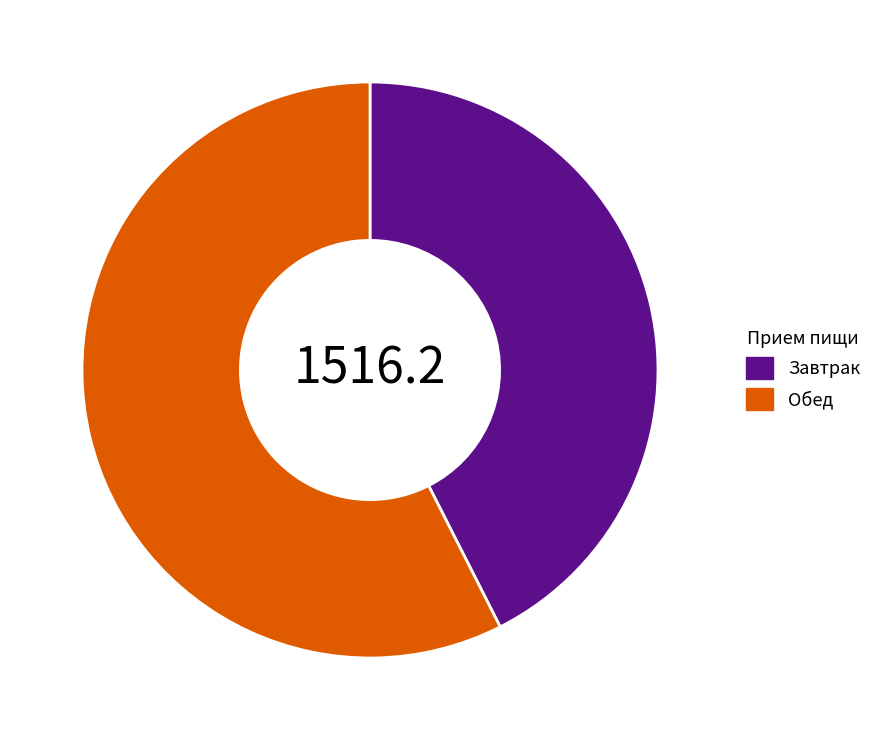

Rank the categories by value from lowest to highest.

Завтрак, Обед